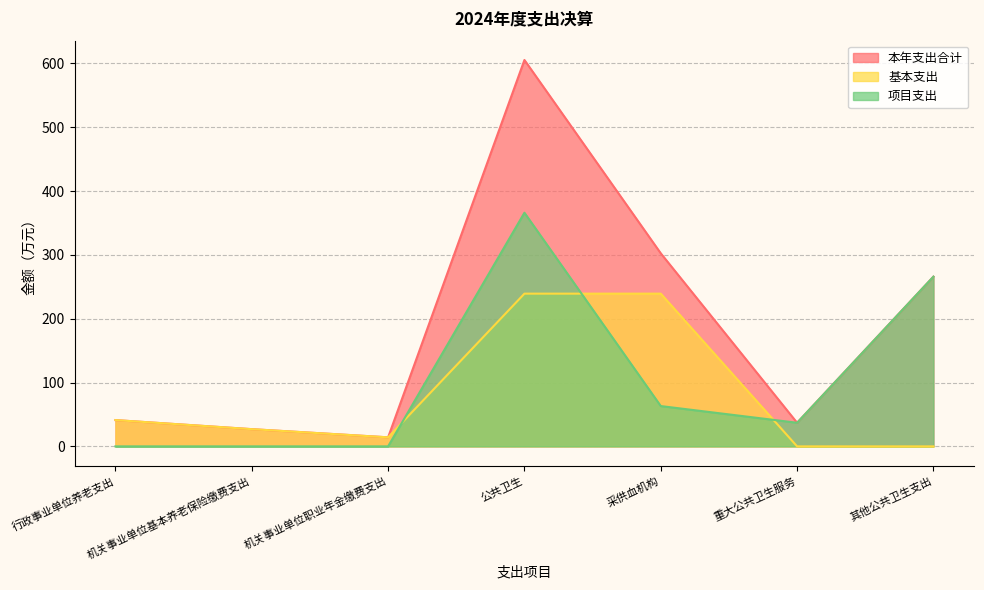

What is the difference between the 项目支出 values at 机关事业单位基本养老保险缴费支出 and 公共卫生?

366.1